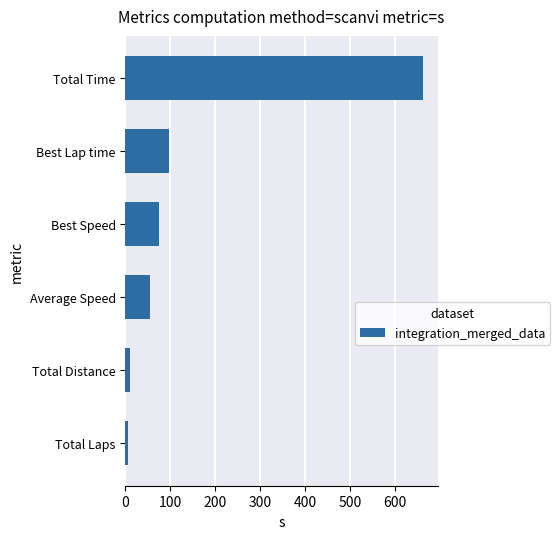

Where is the data nearest to the value 333?

Best Lap time